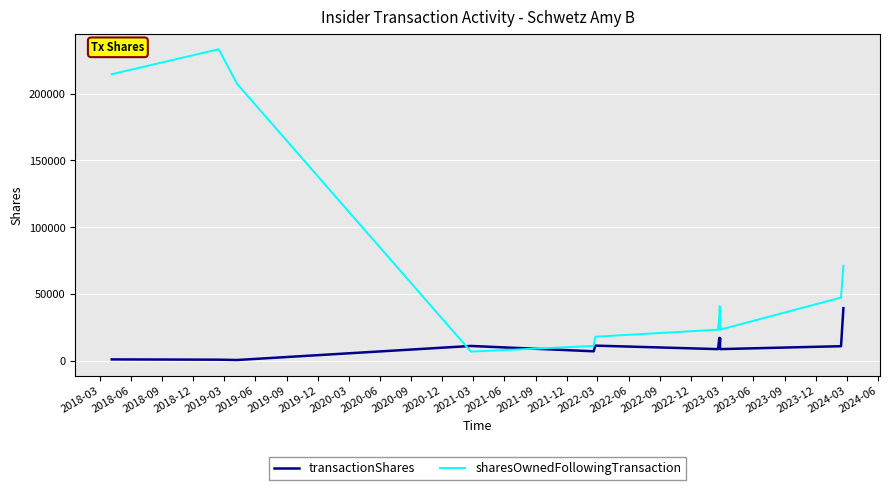

At how many categories does at least one series exceed 5319?

13